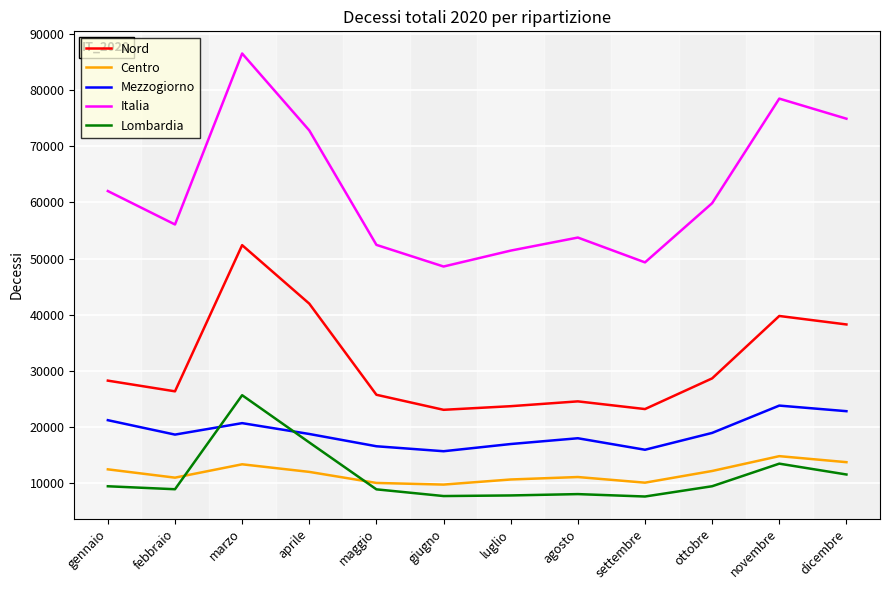

Between which two adjacent categories do Centro and Lombardia first intersect?

febbraio and marzo